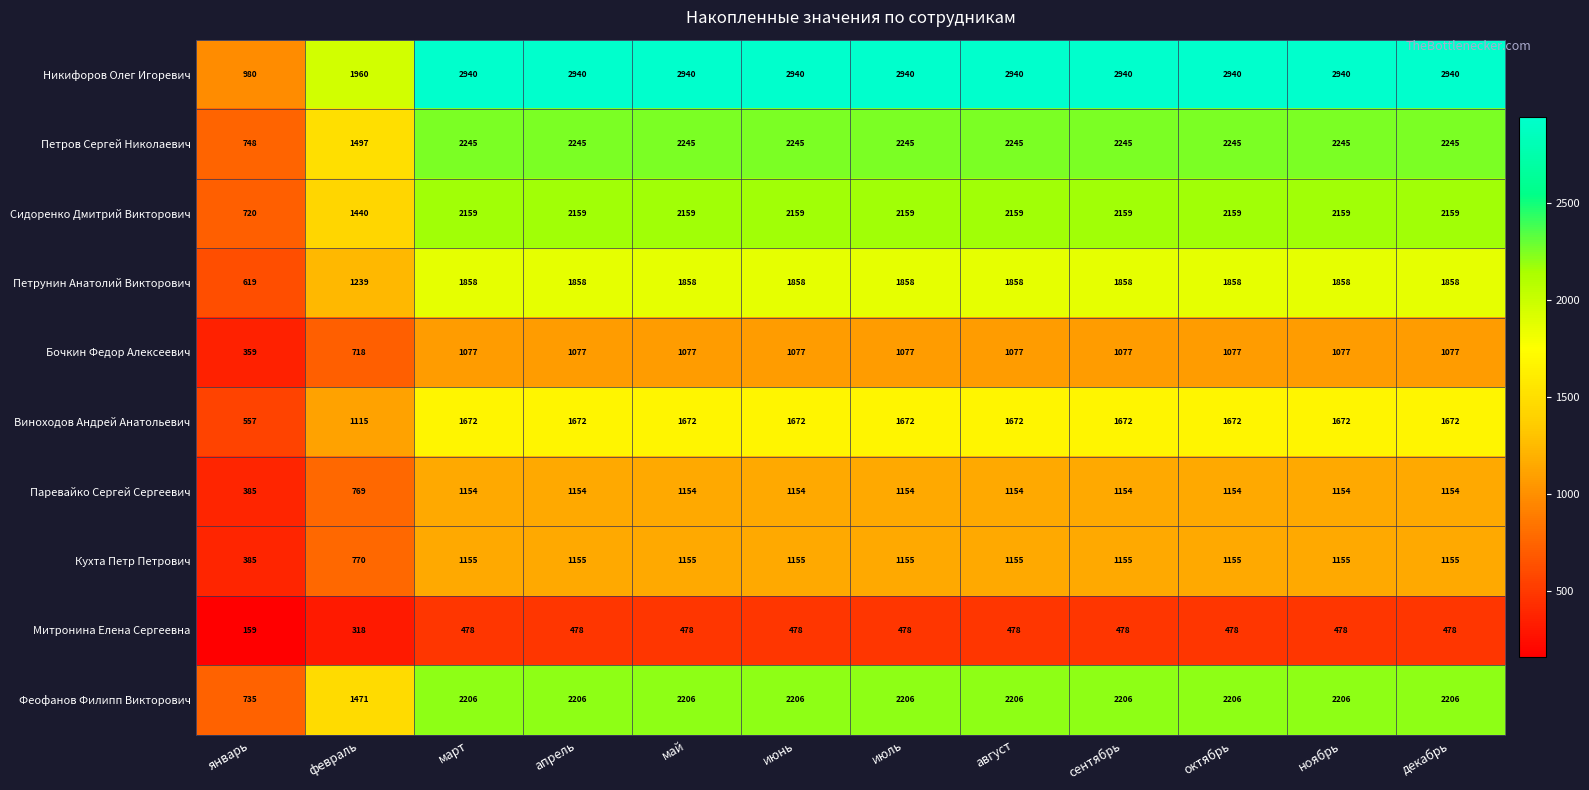

What is the minimum value shown in the chart?

159